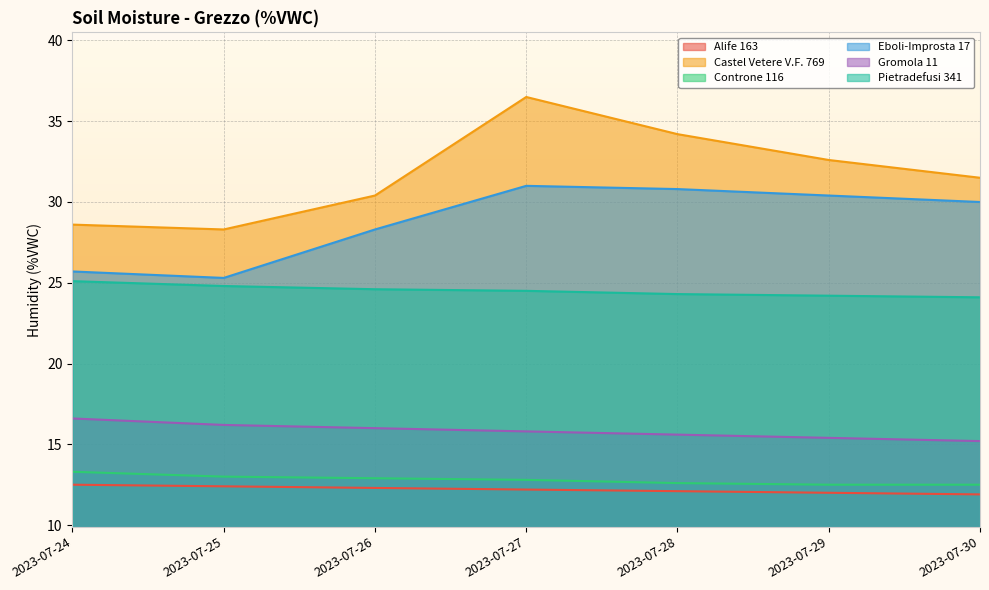

Which series changed the most between 2023-07-27 and 2023-07-30?

Castel Vetere V.F. 769